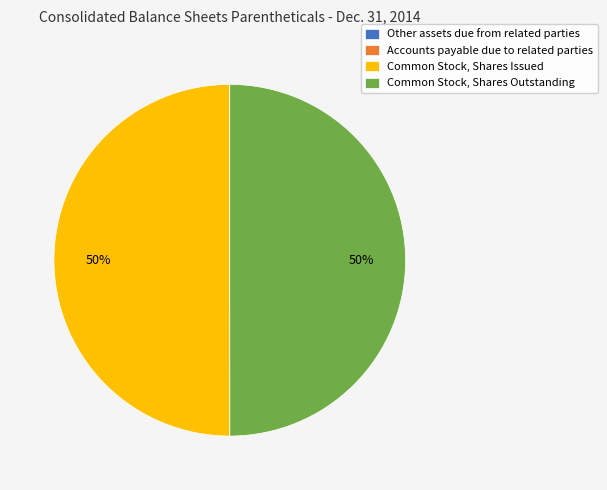

The Common Stock, Shares Outstanding slice represents 40% of the pie. True or false?

False